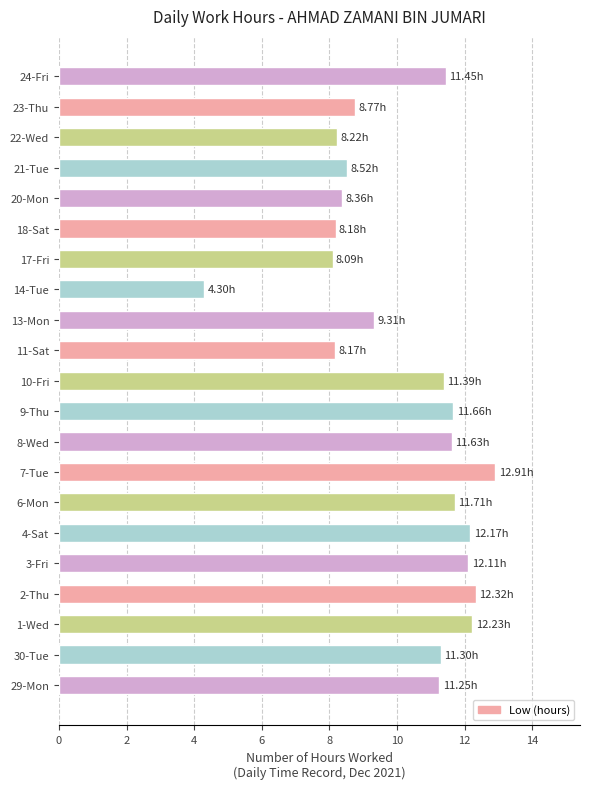

What is the average value?

10.2